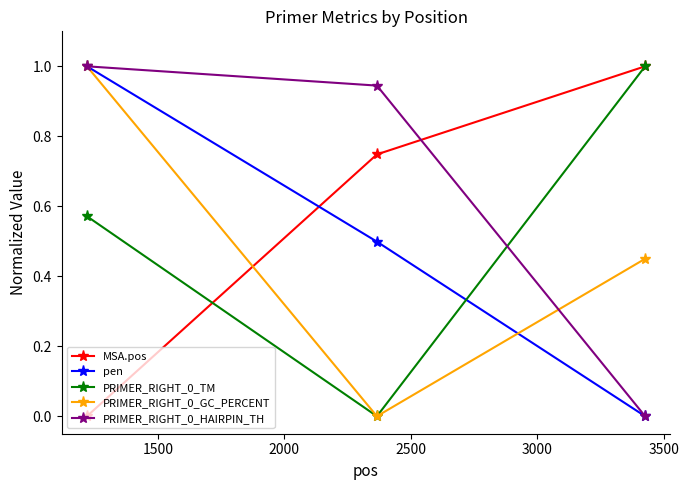

How many values in the MSA.pos series exceed 0?

2